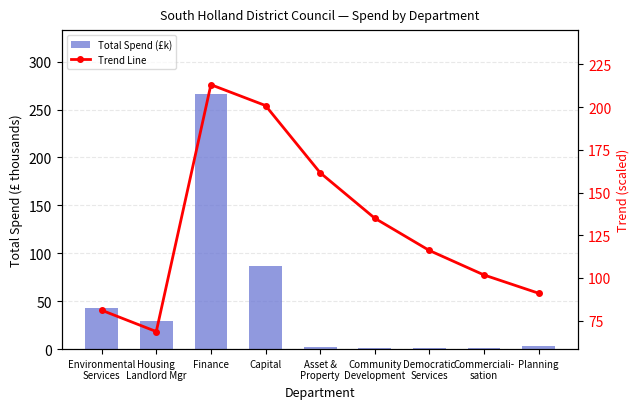

Reading left to right, transcribe all the data shown in this chart.

Total Spend (£k): 42.9	29.7	266.4	87.1	2.2	0.9	1.3	0.7	2.8
Trend Line: 81.0	68.5	213.2	200.9	161.6	134.9	116.0	101.7	91.0